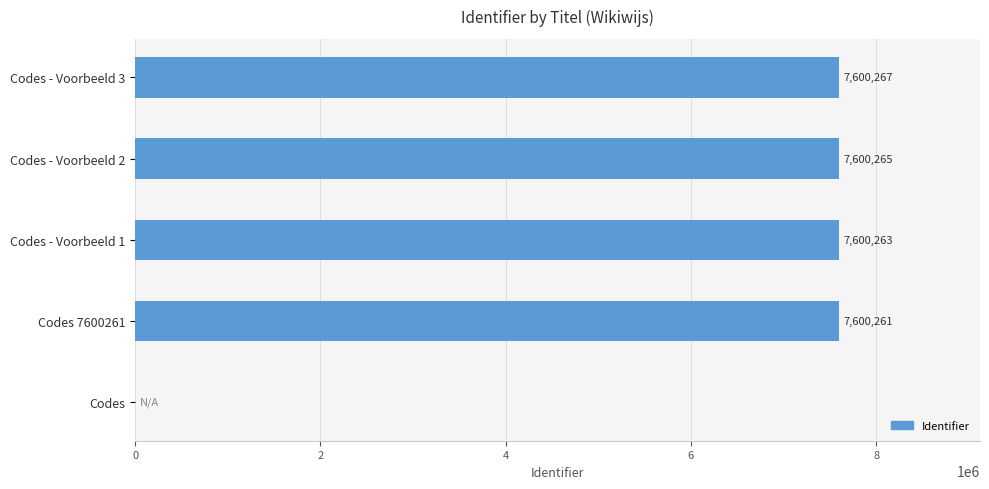

Reading bottom to top, list all the values displayed in this chart.

Codes=0	Codes 7600261=7600261	Codes - Voorbeeld 1=7600263	Codes - Voorbeeld 2=7600265	Codes - Voorbeeld 3=7600267